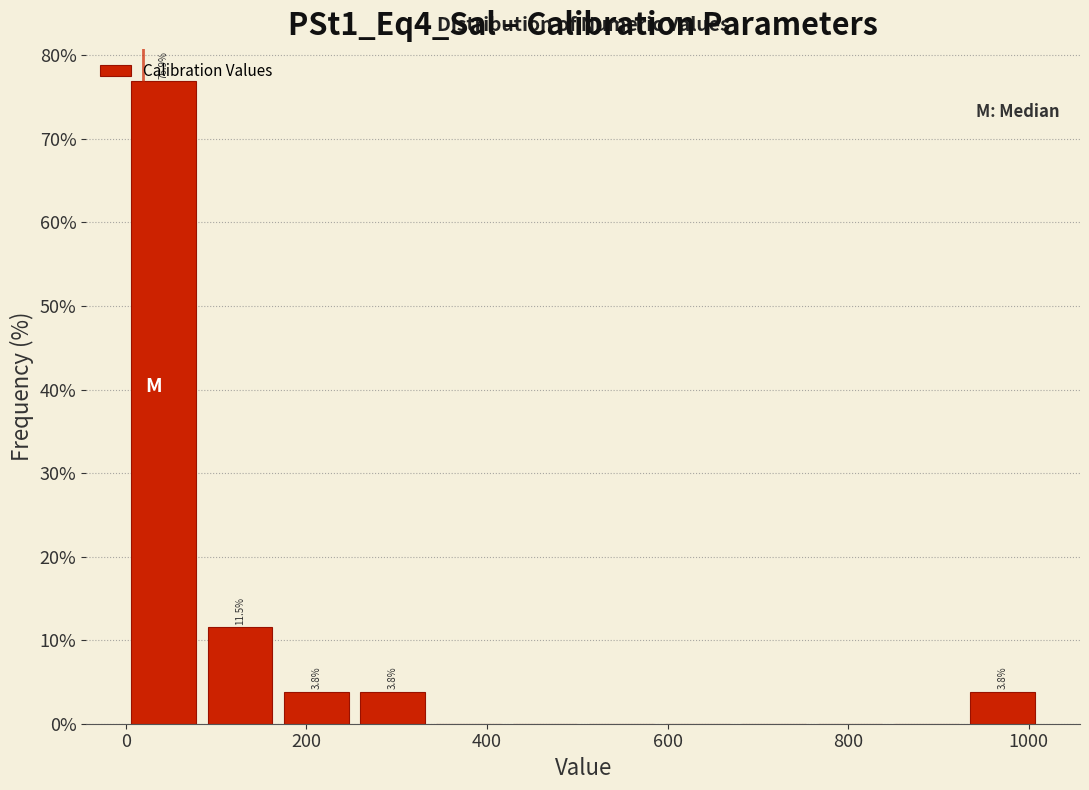

Which range on the x-axis has the tallest bar?

0 to 80